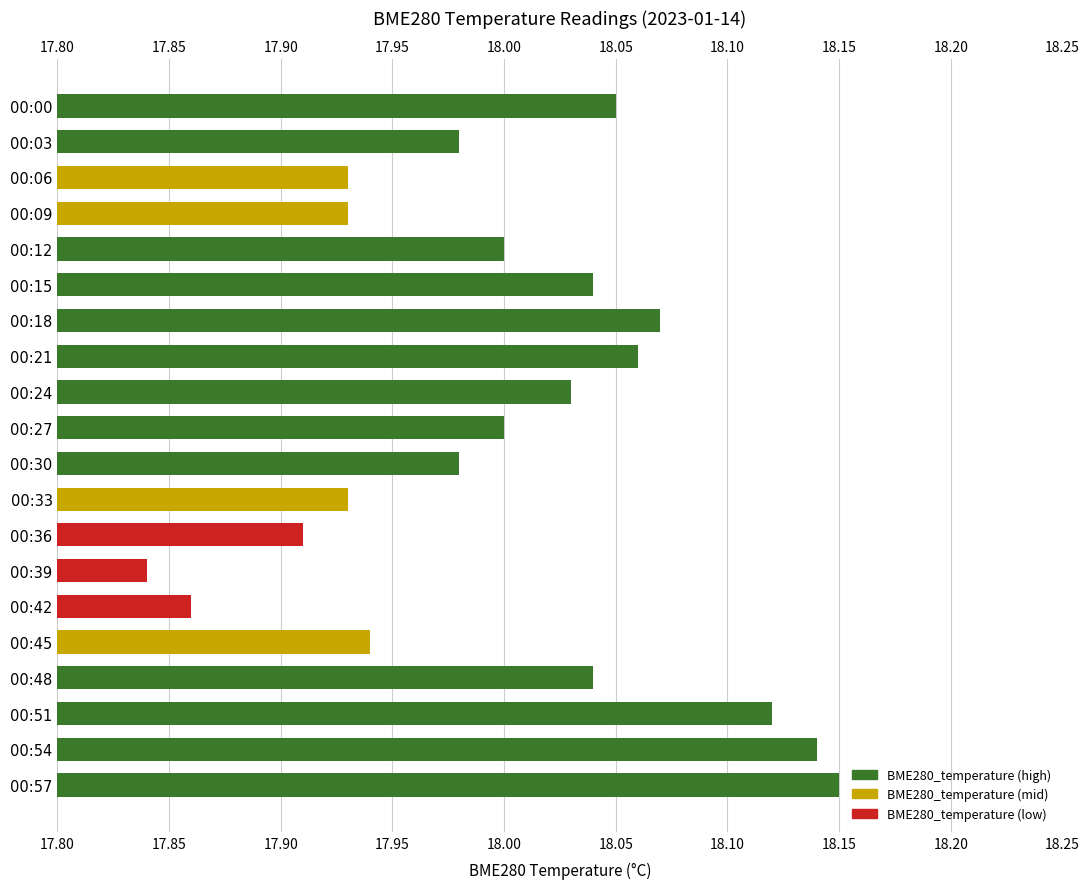

Read the value at 00:24.

18.0